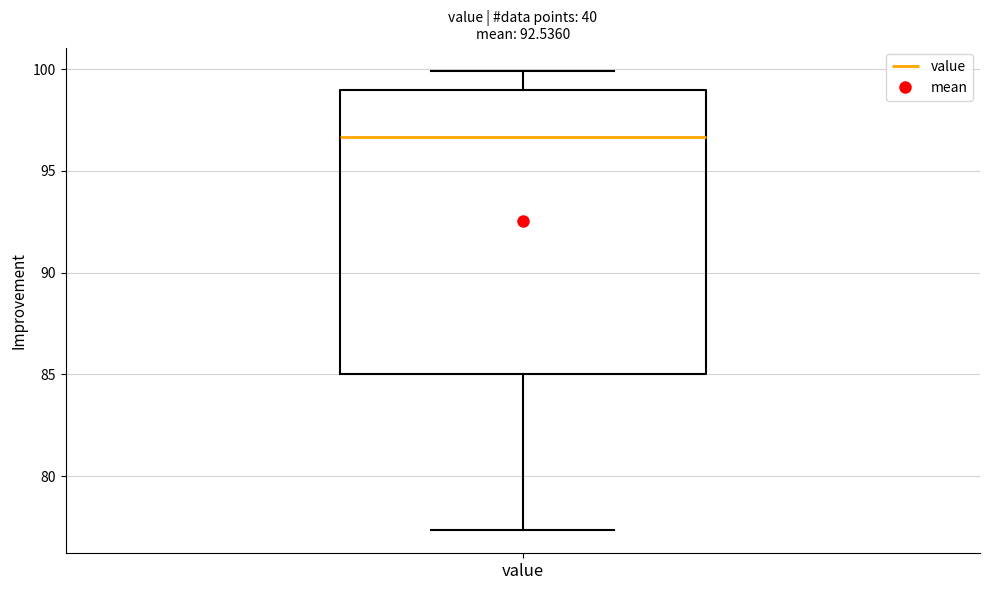

Transcribe this box plot: give where the median line is, the range the box spans, and where the two whiskers end, as read against the y-axis. The values are not printed on the chart, so give them approximately, as read against the axis.

median 96.5, box 85.0 to 99.0, whiskers 77.5 to 100.0